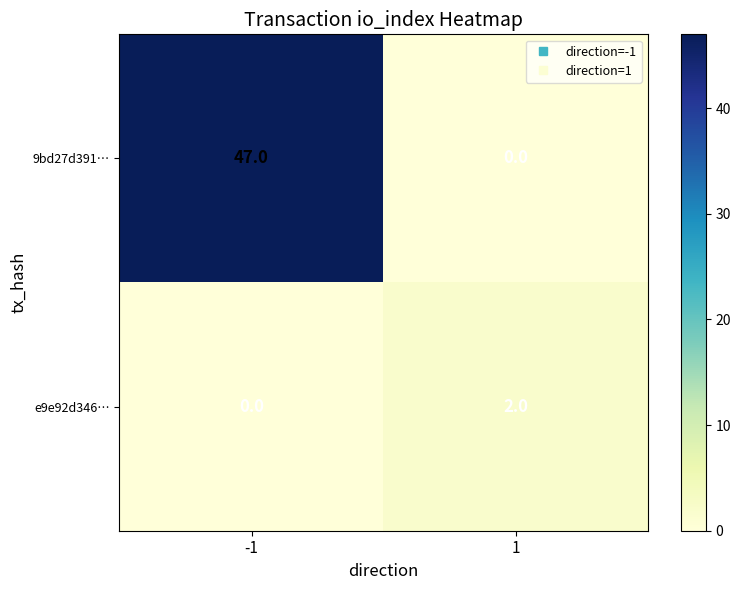

What is the maximum value shown in the chart?

47